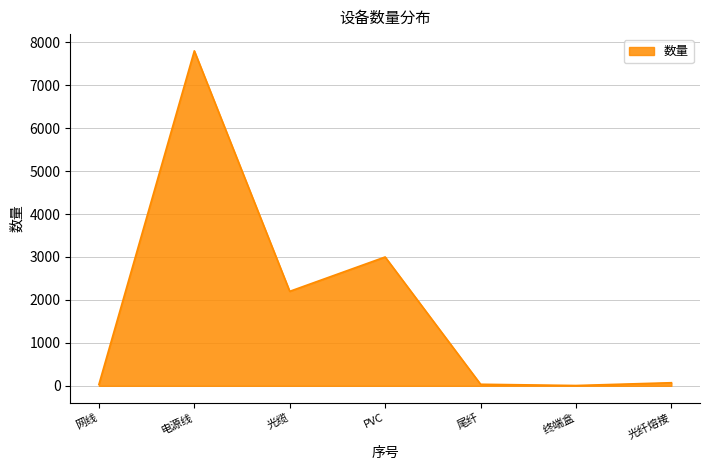

Where is the first local minimum?

光缆